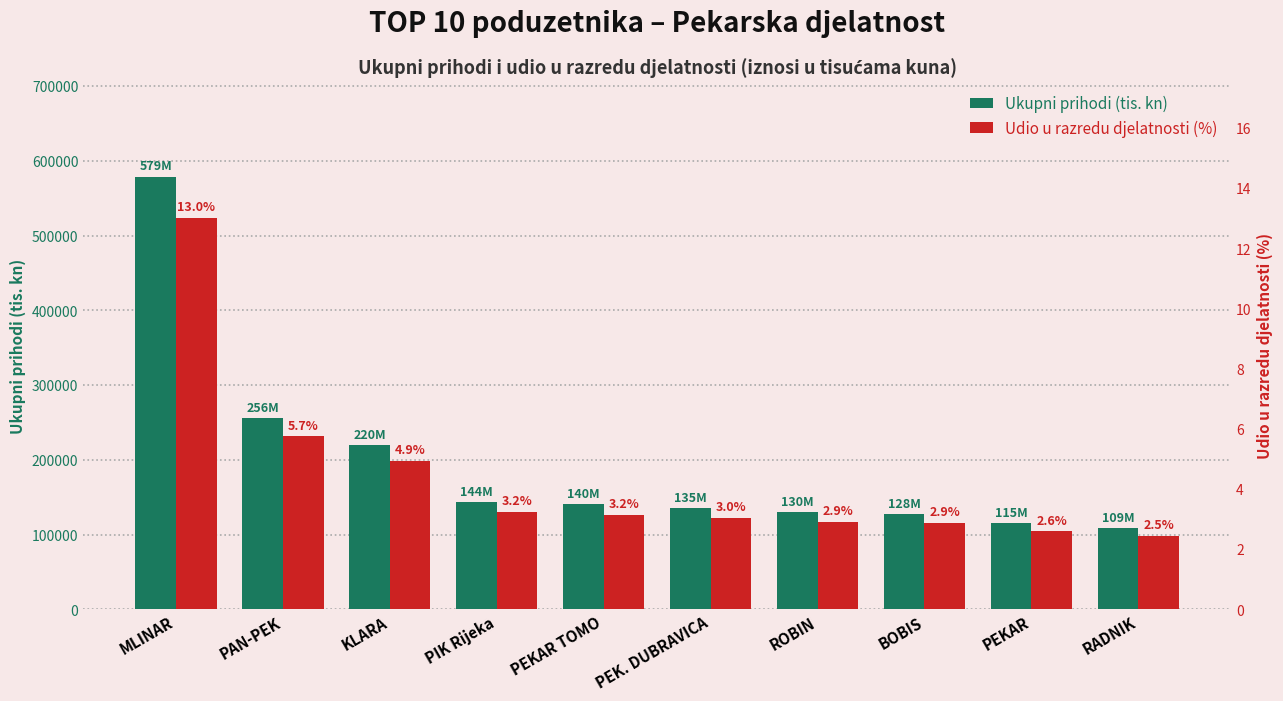

Reading right to left, what are all the values shown in this chart?

Ukupni prihodi (tis. kn): RADNIK=109178.1	PEKAR=115309.8	BOBIS=127505.9	ROBIN=129790.1	PEK. DUBRAVICA=135389.3	PEKAR TOMO=140317.1	PIK Rijeka=144008.3	KLARA=220349.1	PAN-PEK=256093.5	MLINAR=579068.3
Udio u razredu (%): RADNIK=2.5	PEKAR=2.6	BOBIS=2.9	ROBIN=2.9	PEK. DUBRAVICA=3.0	PEKAR TOMO=3.2	PIK Rijeka=3.2	KLARA=4.9	PAN-PEK=5.7	MLINAR=13.0